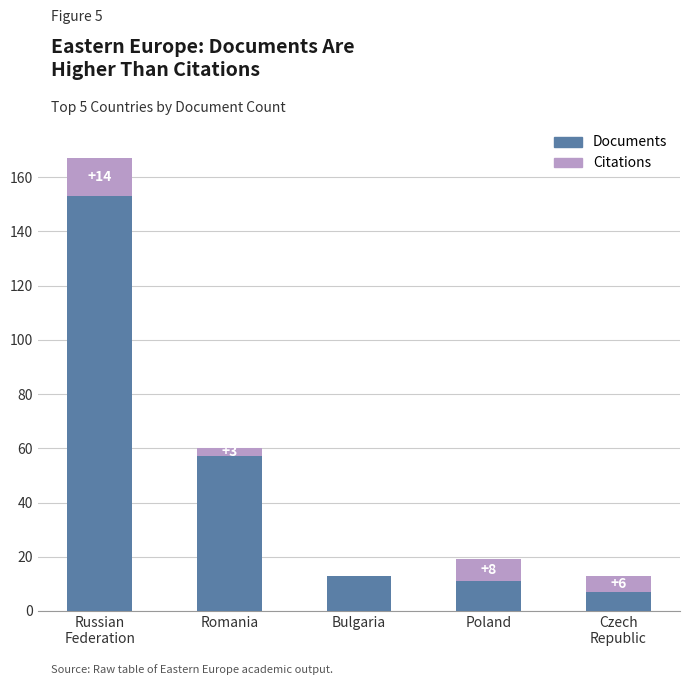

What is the total value across all series at Bulgaria?

13